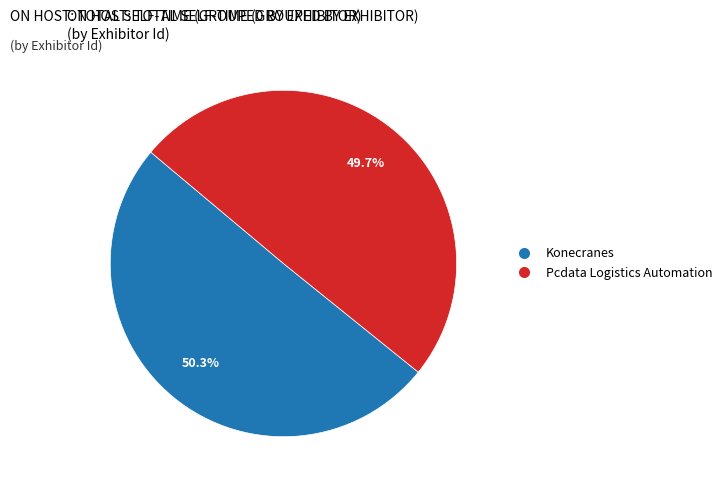

Which slice is the largest?

Konecranes